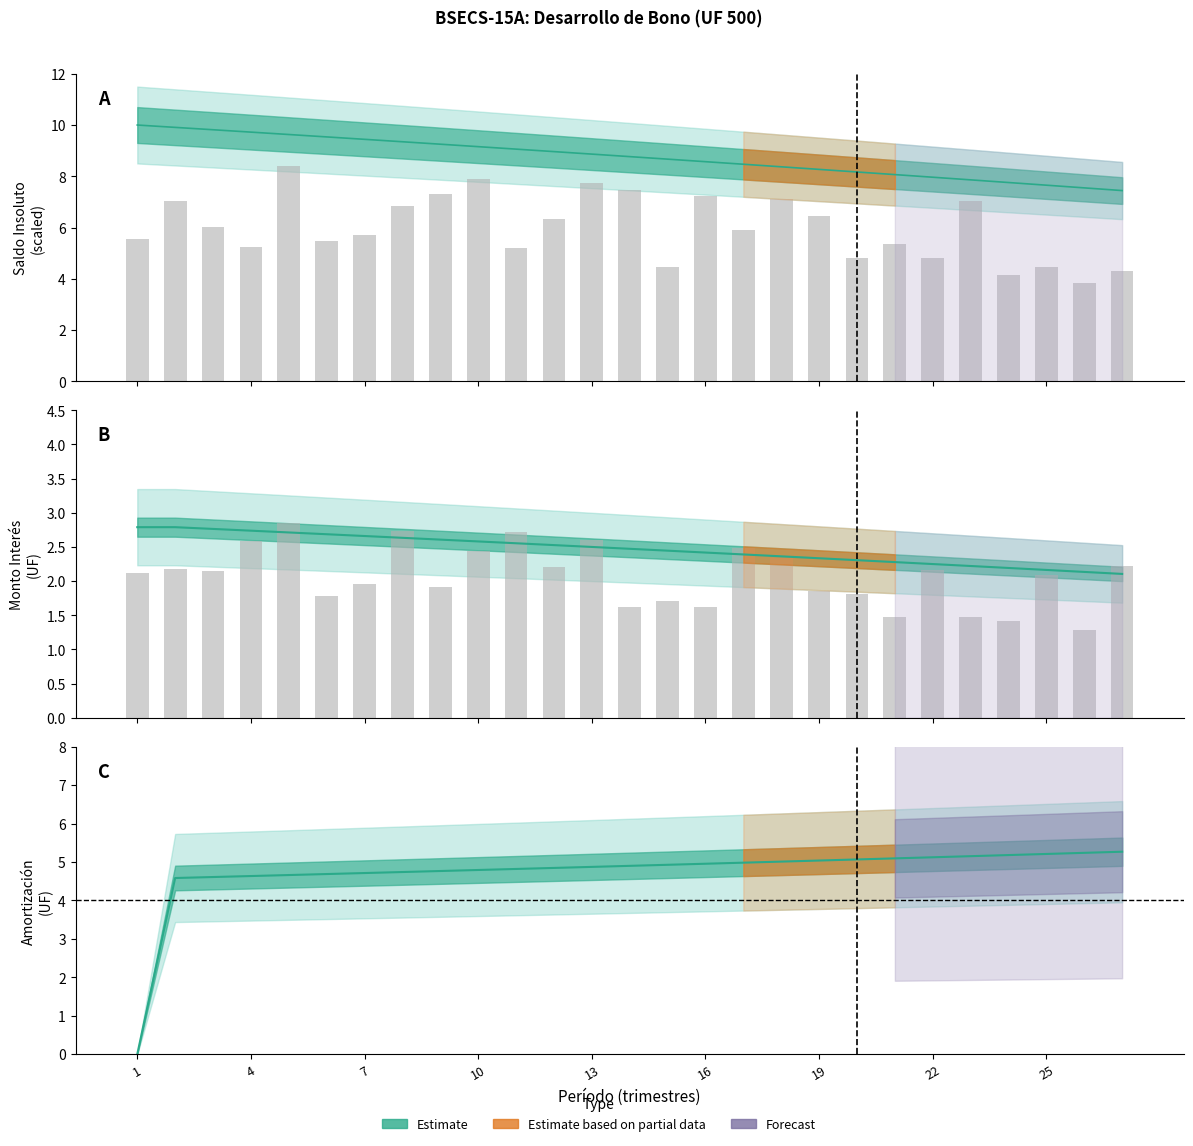

At how many categories does at least one series exceed 2?

27